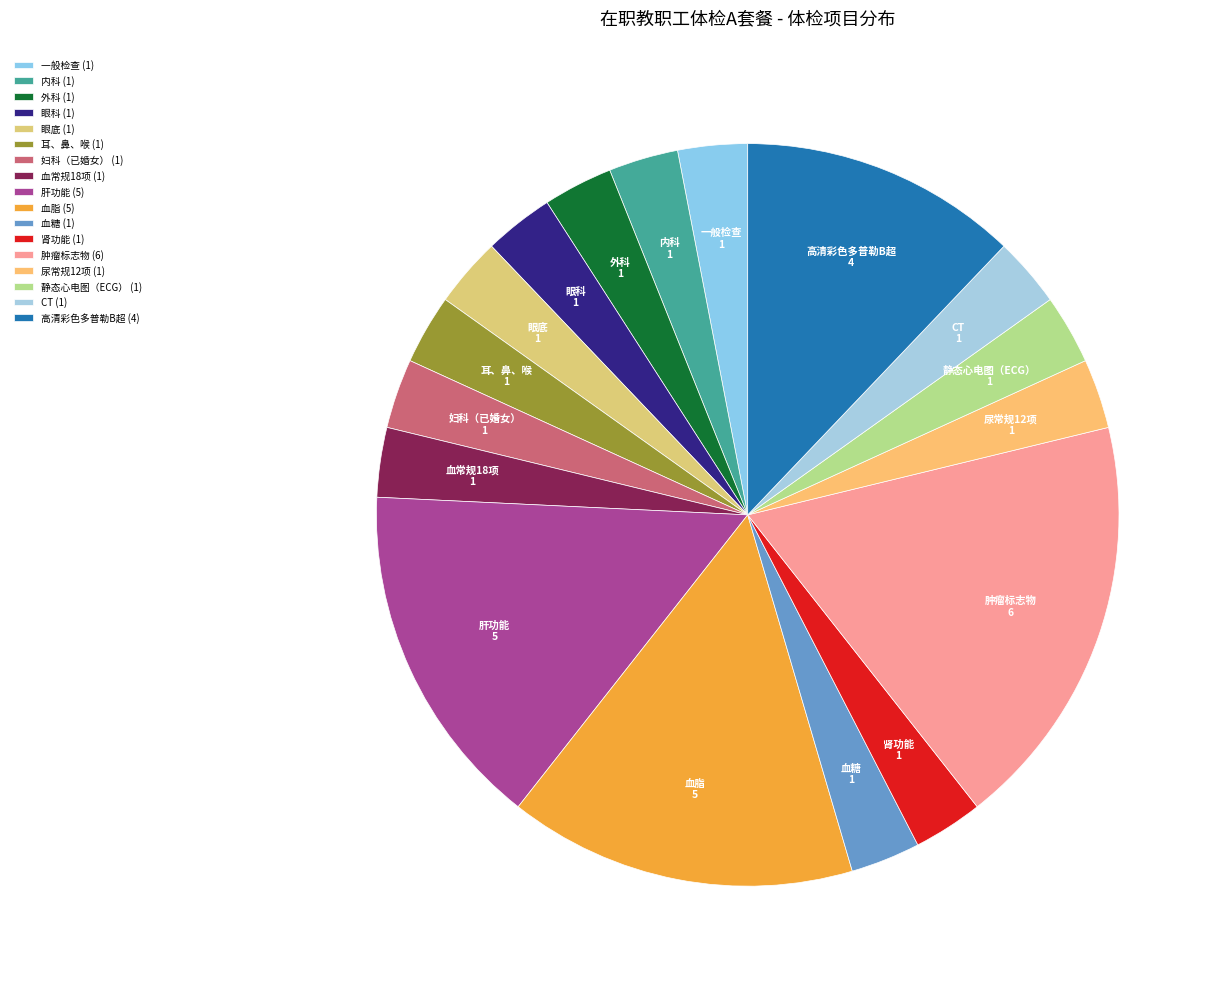

True or false: 眼科 accounts for 3% of the total.

True